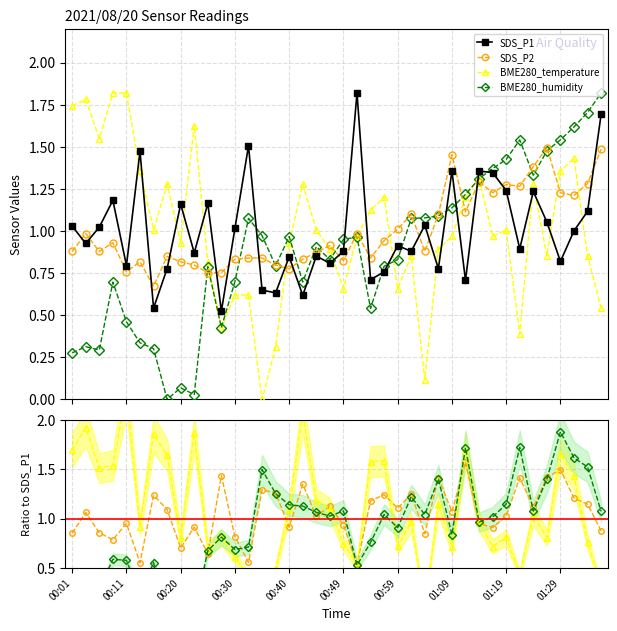

Does the chart display data point markers on the line(s)?

Yes